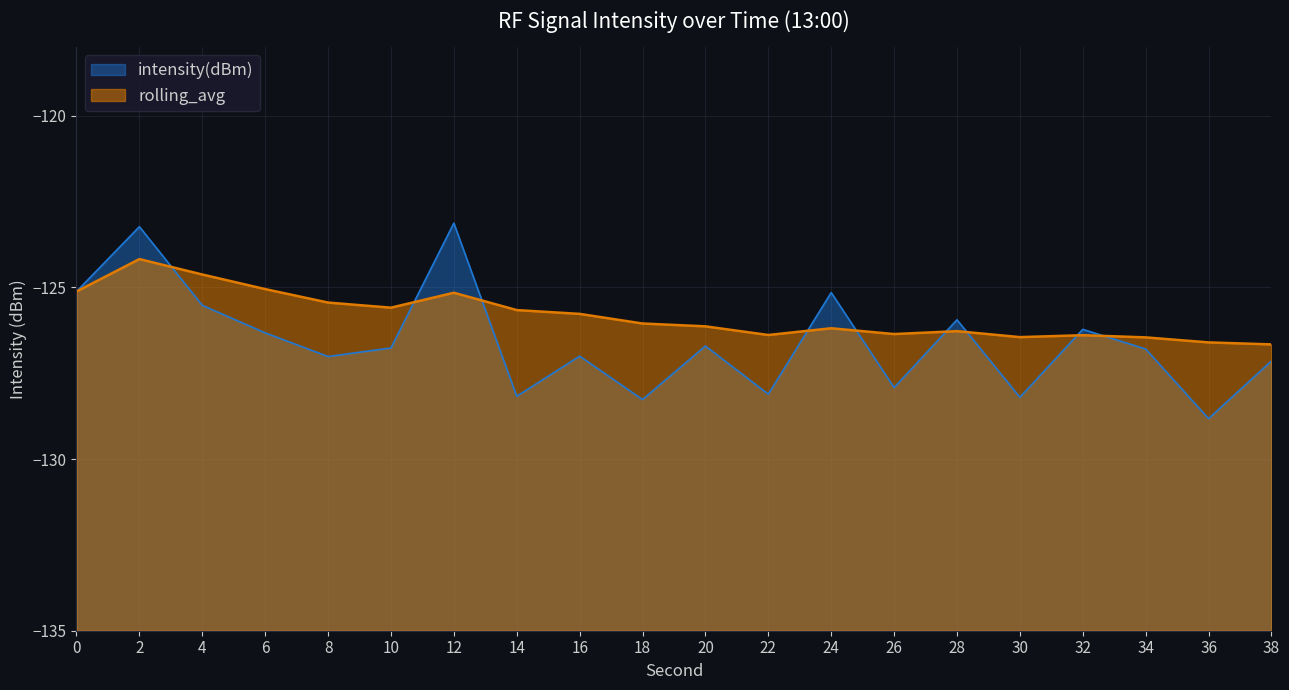

How many categories are shown in the chart?

20